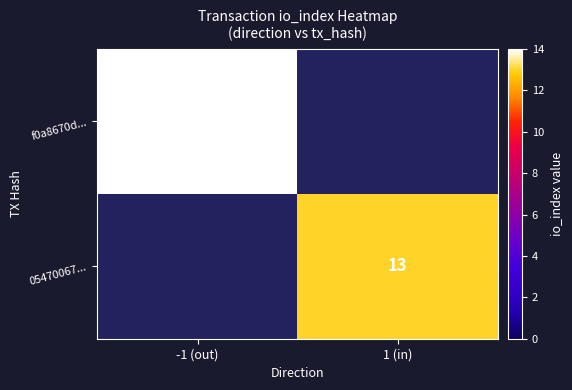

True or false: 05470067... has a value of 8 at 1 (in).

False